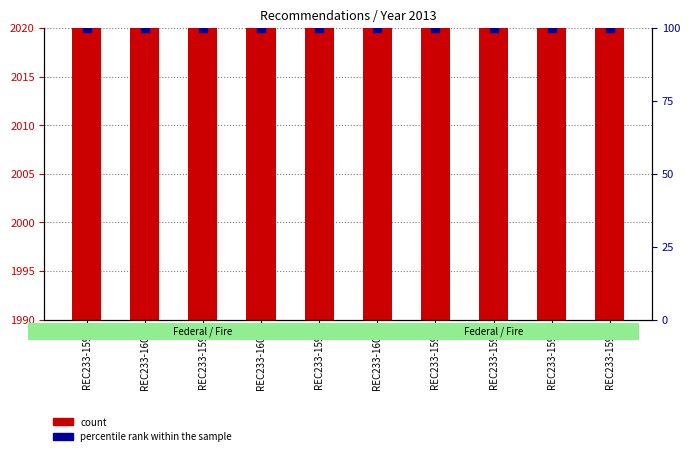

What is the total value across all series at REC233-1595?

2113